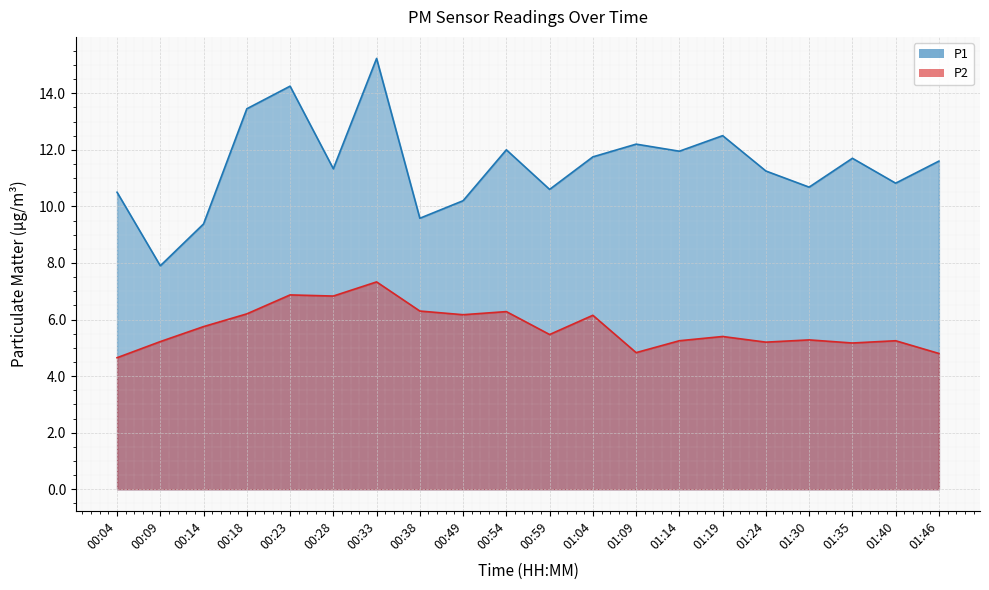

True or false: P1 has a value of 10.2 at 00:49.

True